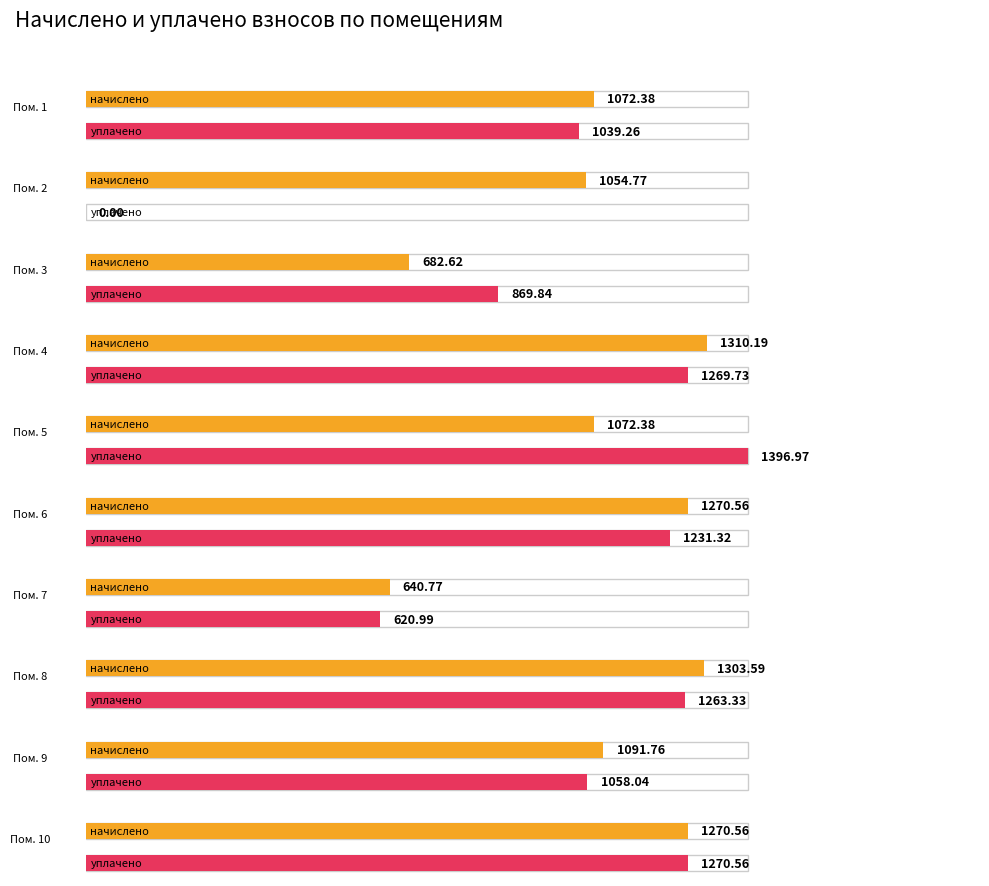

What is the value of the начислено bar at the 7th from the left?

640.8